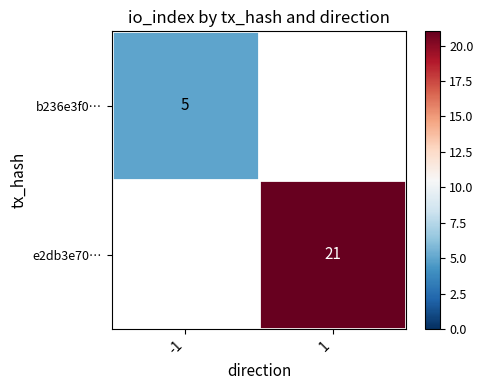

The value of b236e3f0… at -1 is 3. True or false?

False